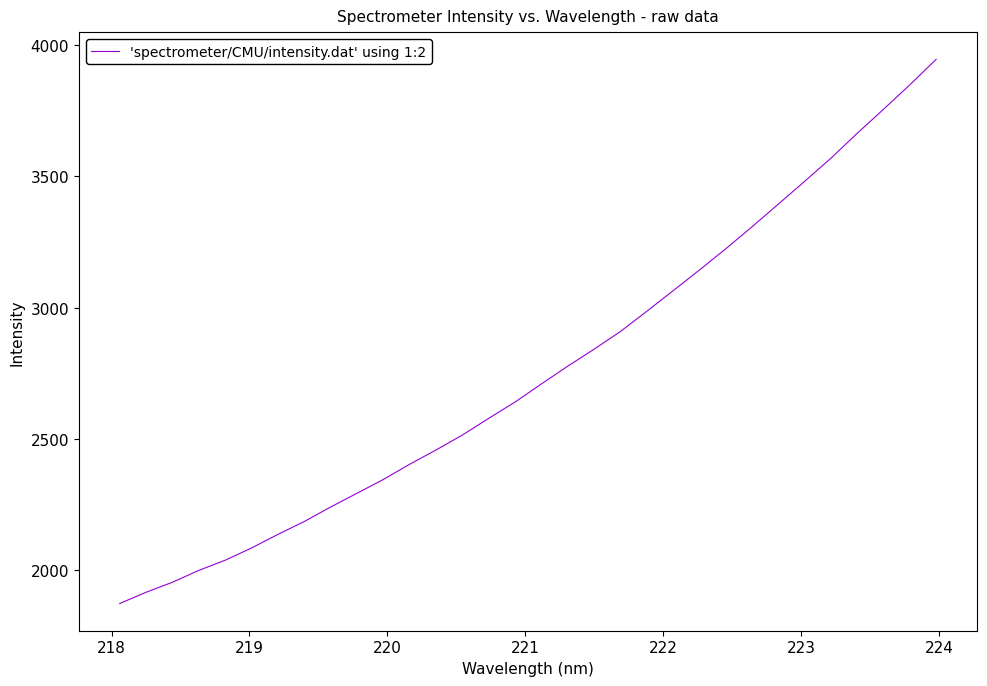

How many lines are shown in the chart?

1